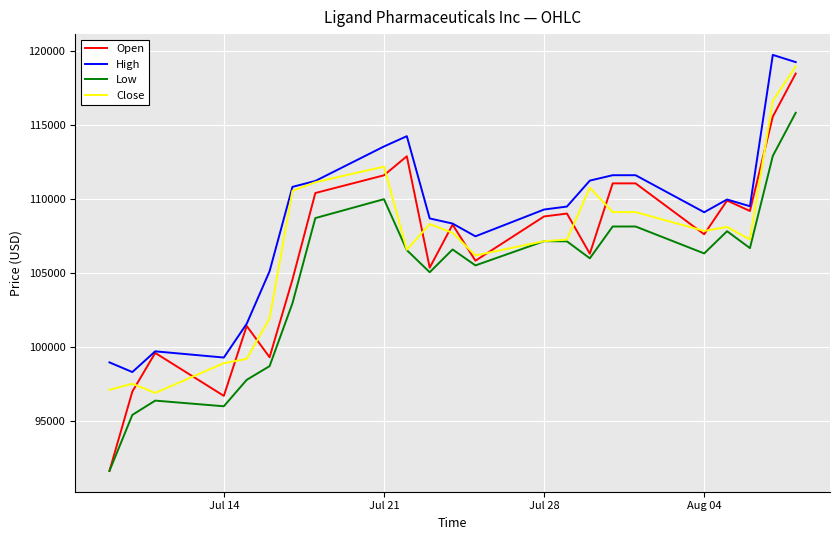

What is the maximum value for Open?

118473